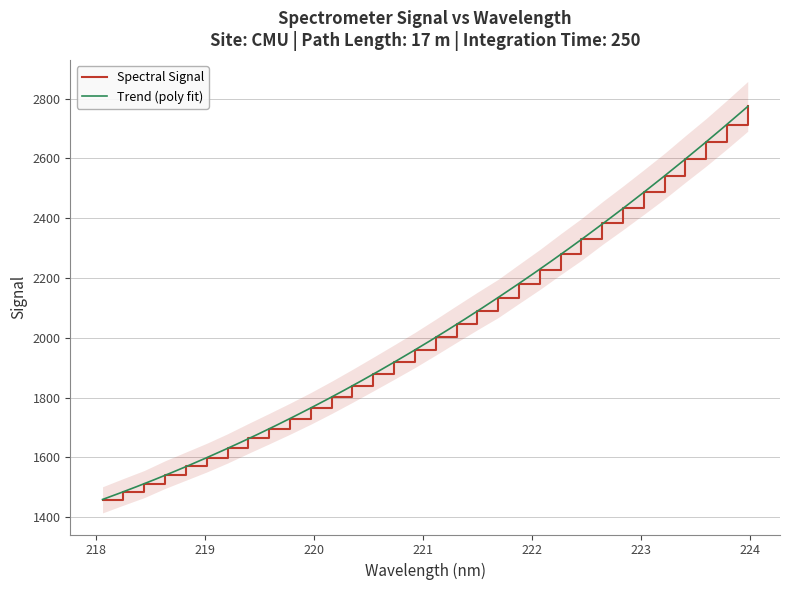

What is the sum of all values?

64922.6